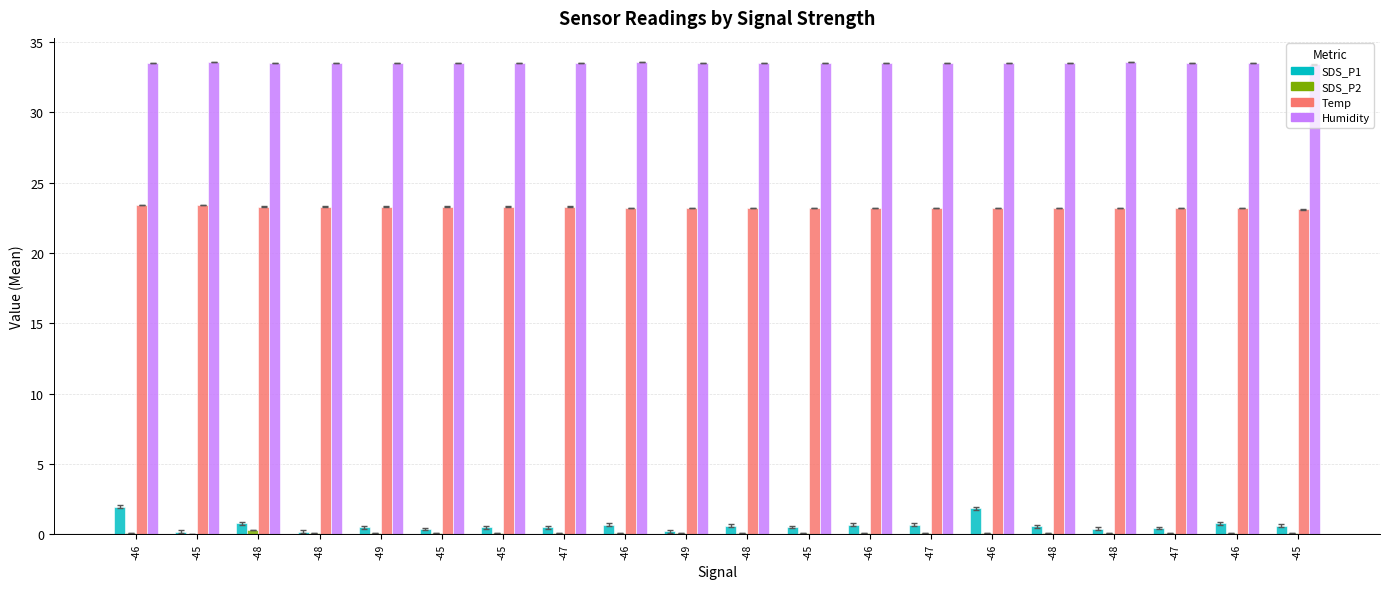

Is it true that SDS_P2 equals 0.1 at -46?

True